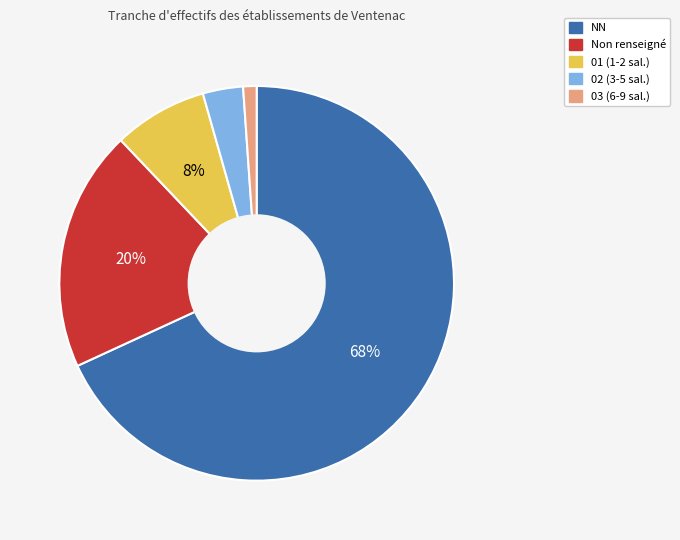

Is the sum of NN and 01 (1-2 sal.) greater than half?

Yes